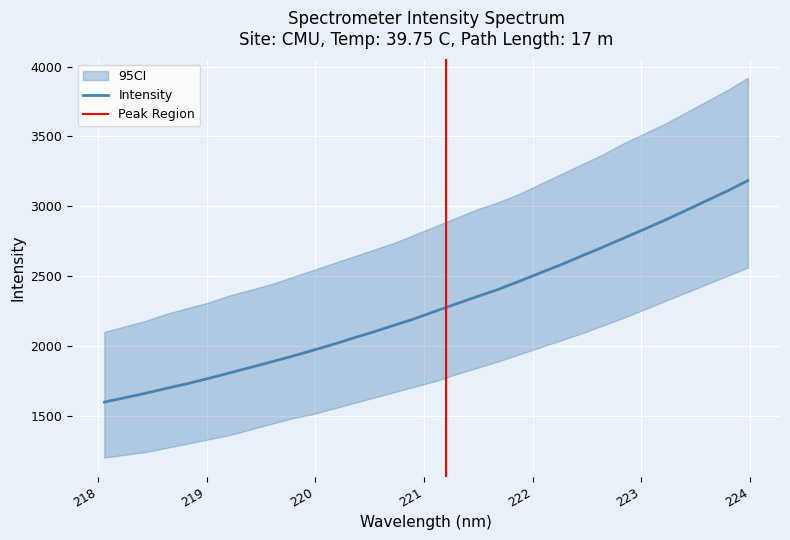

What is the approximate value at 219.7801?

1924.0